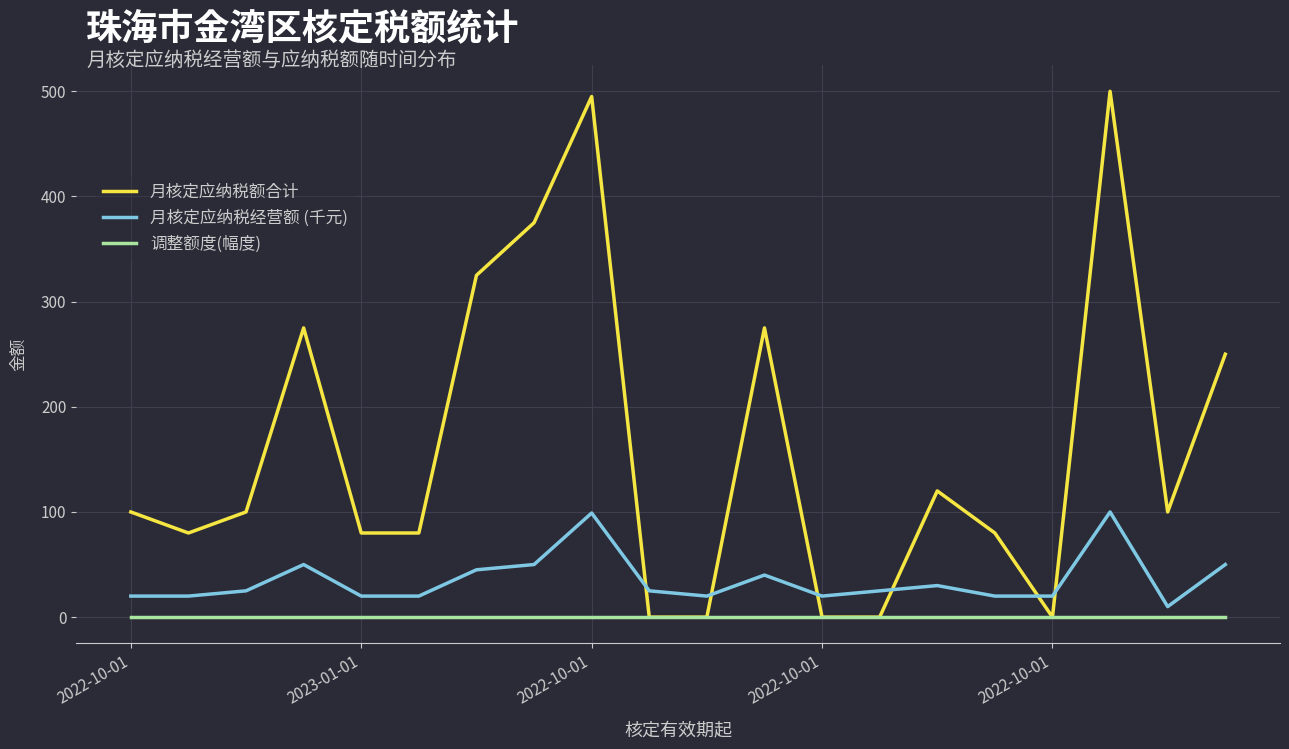

Rank the series by their average value, from highest to lowest.

月核定应纳税额合计, 月核定应纳税经营额 (千元), 调整额度(幅度)